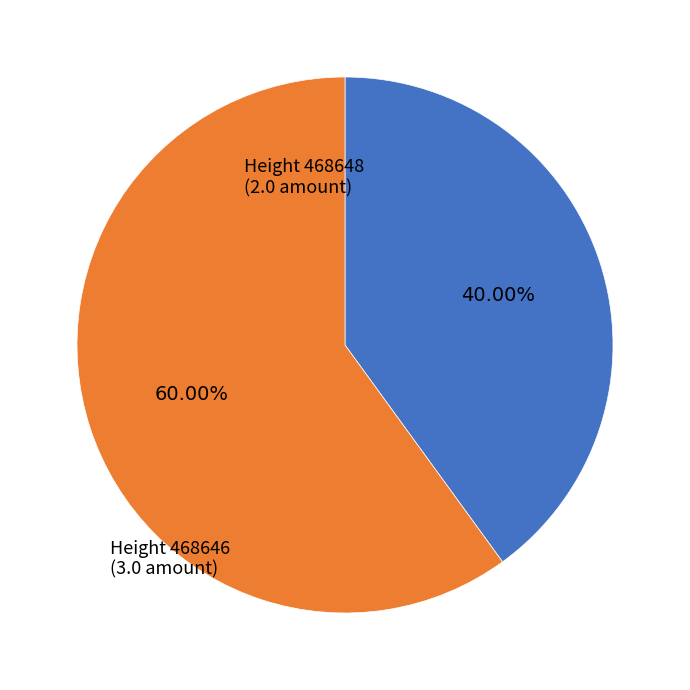

Is there any slice that represents more than half of the pie?

Yes